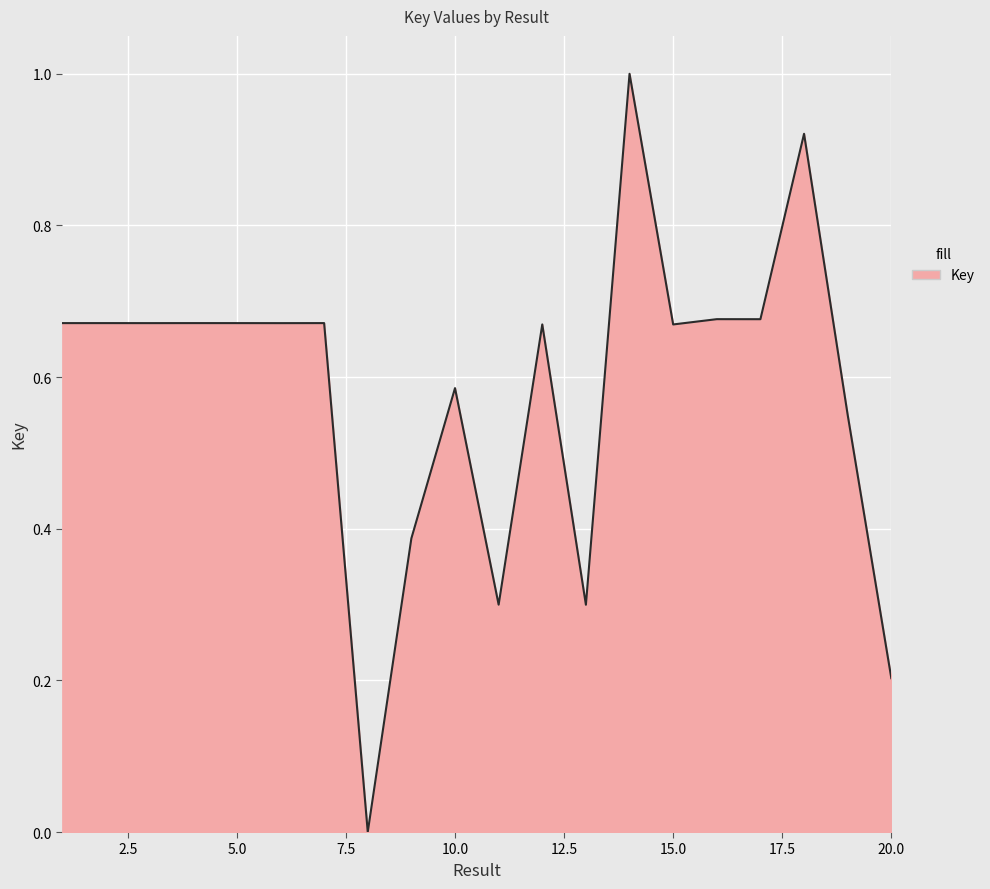

What is the difference between the maximum and minimum values?

1.0